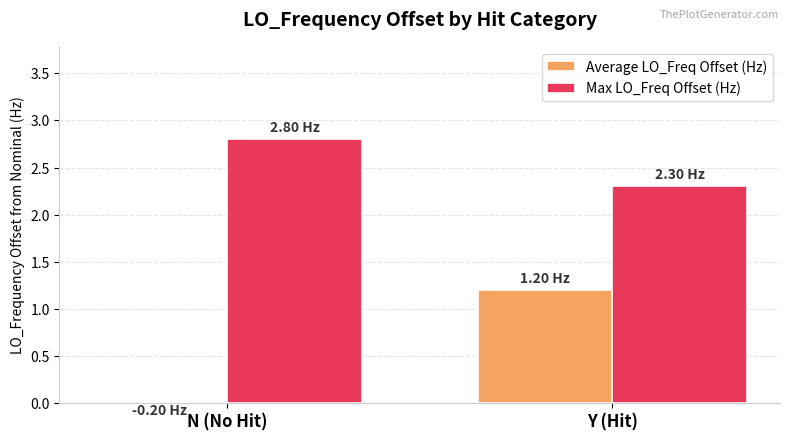

List the labels in order of Average LO_Freq Offset (Hz) value, smallest first.

N (No Hit), Y (Hit)